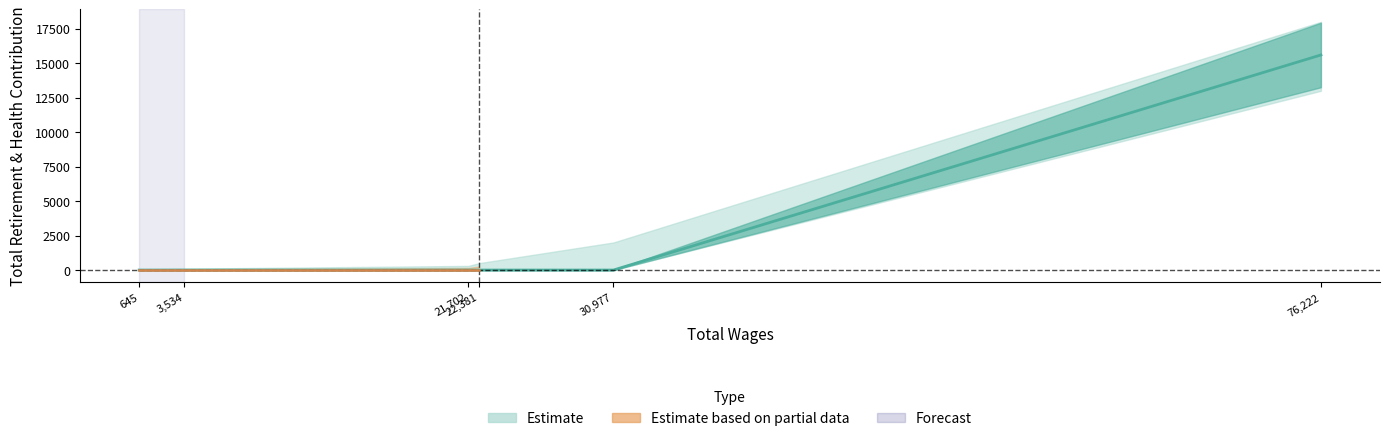

How many lines are shown in the chart?

1